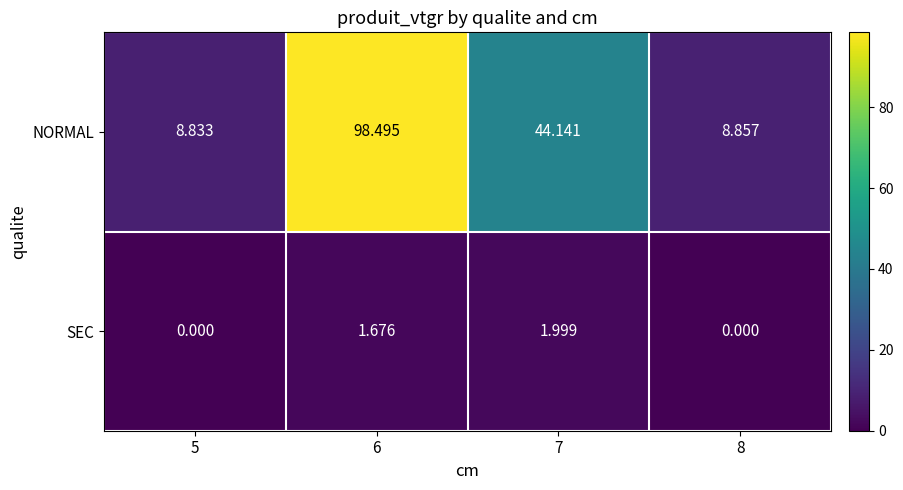

Which series has the largest total across all categories?

NORMAL